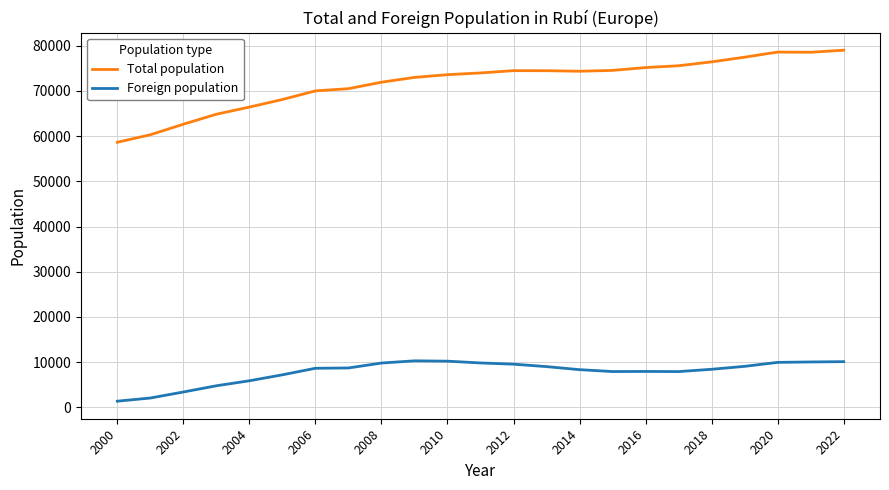

Which series has the largest range (max minus min)?

Total population